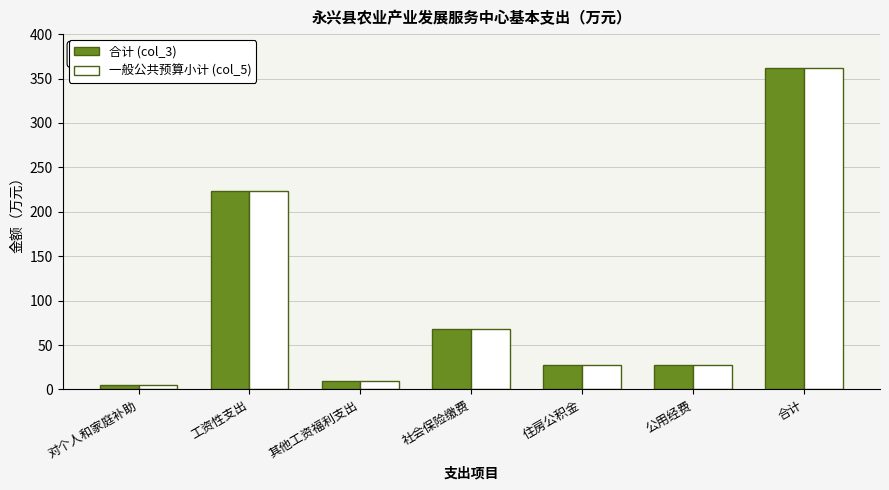

Is the value of 合计 (col_3) at 对个人和家庭补助 greater than the value of 一般公共预算小计 (col_5) at 合计?

No